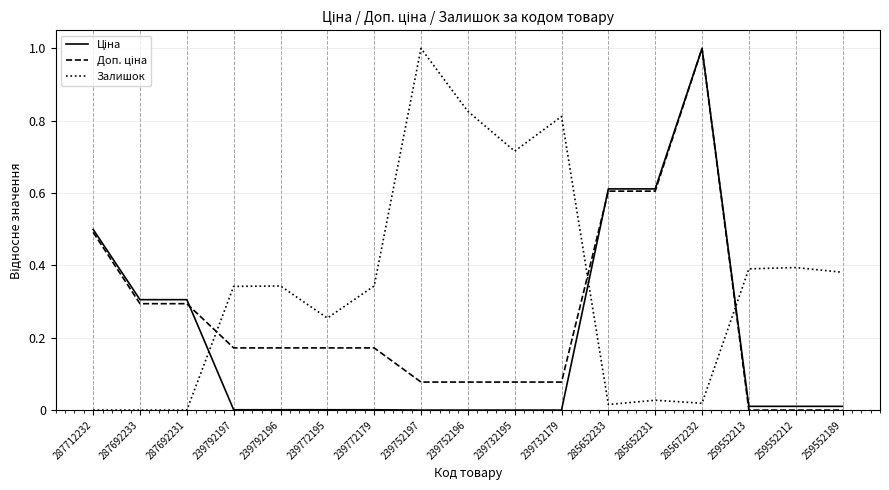

The value of Залишок at 239792197 is 0.3. True or false?

True